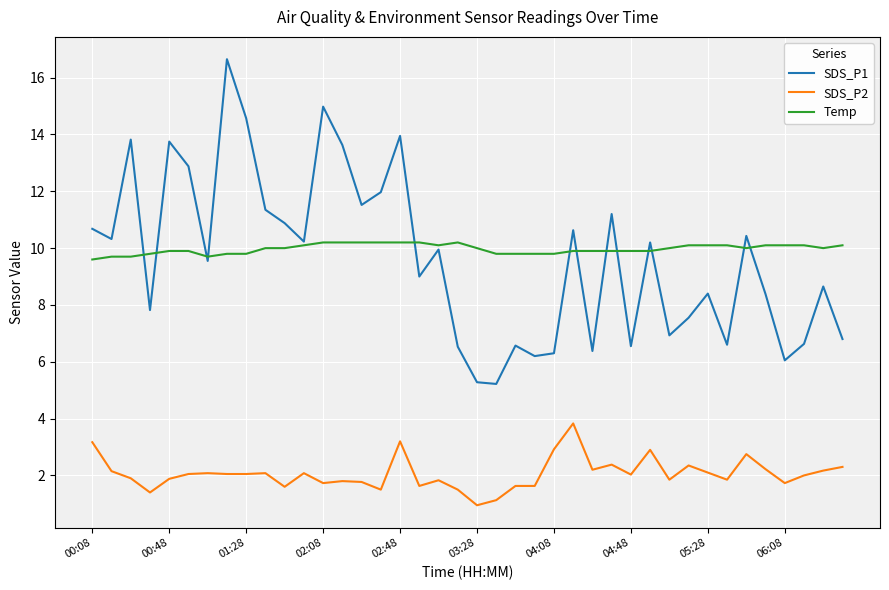

Rank the series by their maximum value, from highest to lowest.

SDS_P1, Temp, SDS_P2